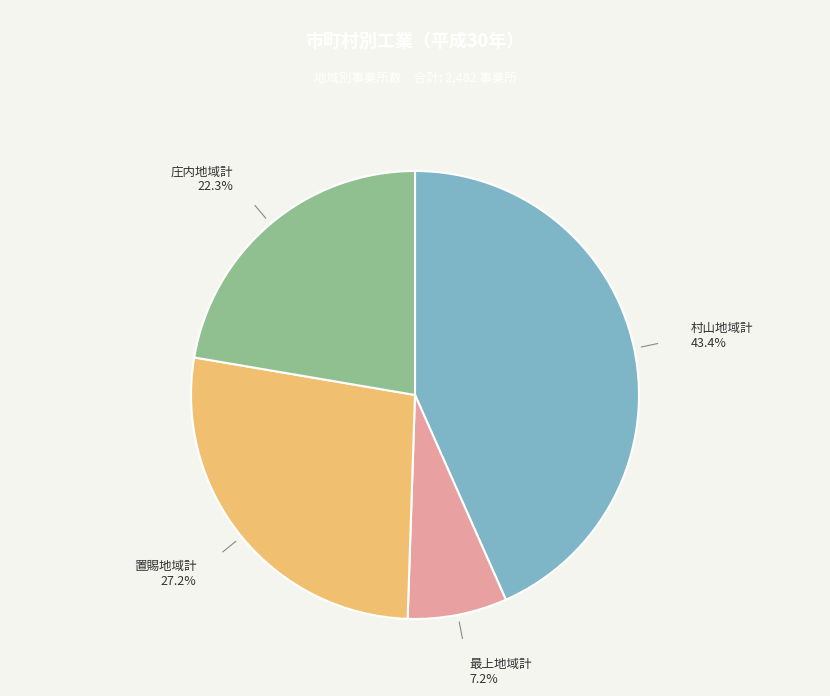

Is there any slice that represents more than half of the pie?

No